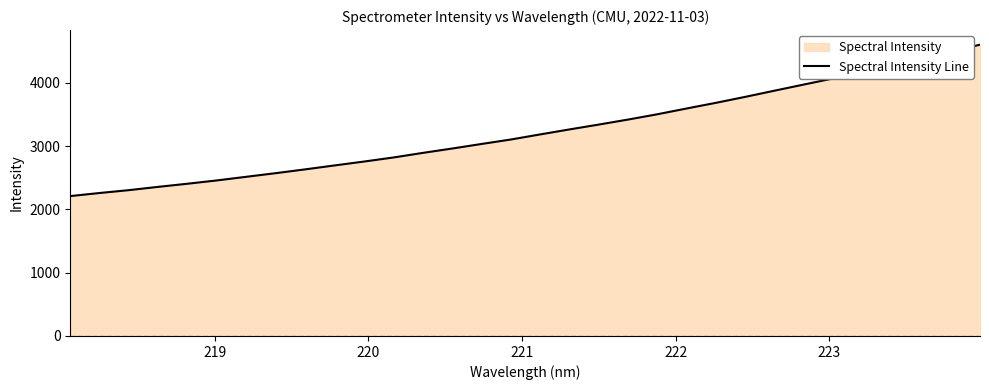

What is the maximum value shown in the chart?

4605.5